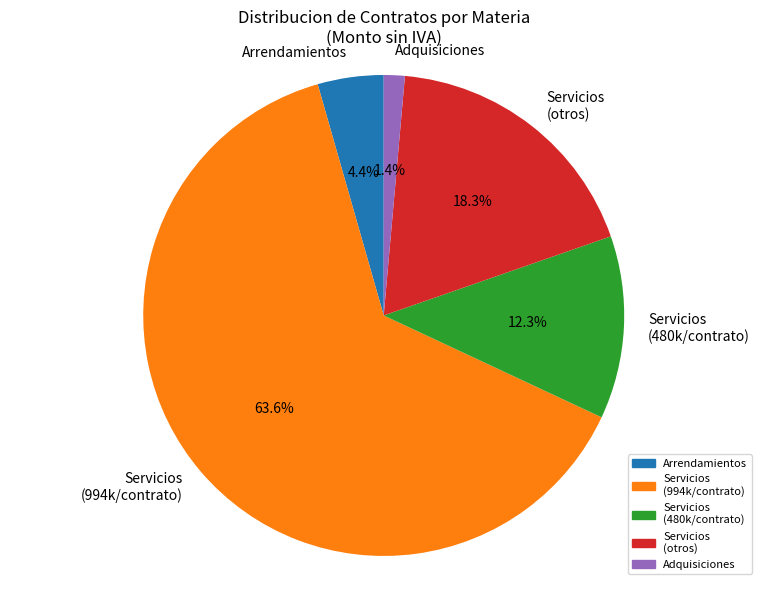

What is the smallest slice in the pie chart?

Adquisiciones